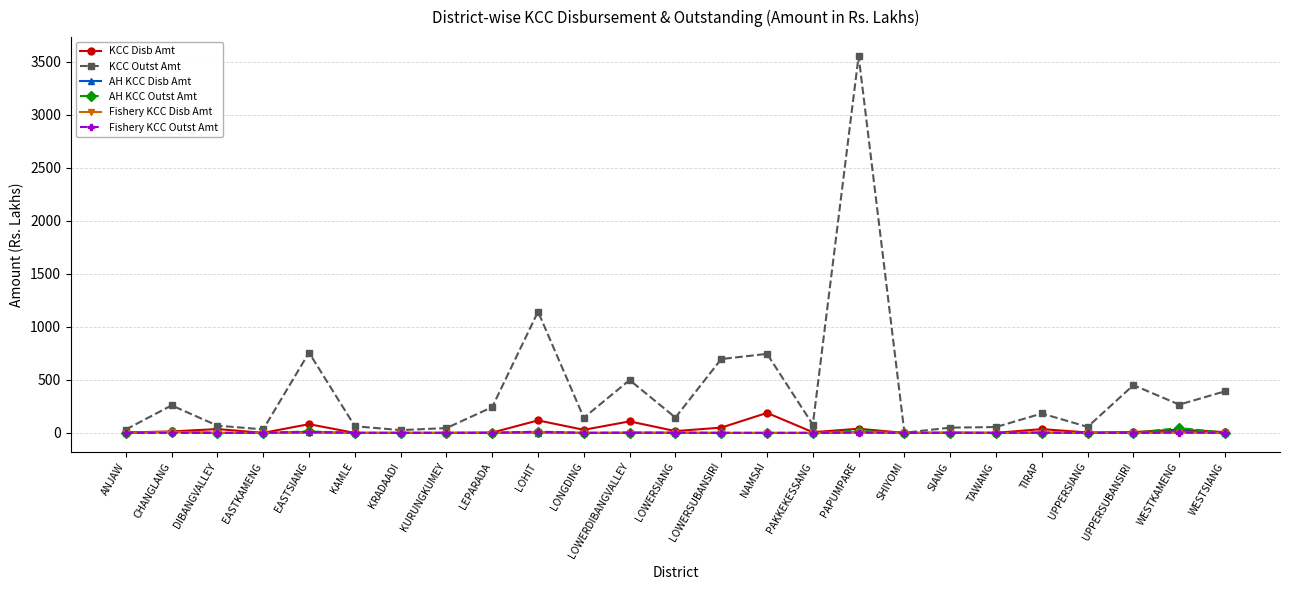

Between EASTSIANG and LOWERSIANG, which series saw the biggest shift?

KCC Outst Amt